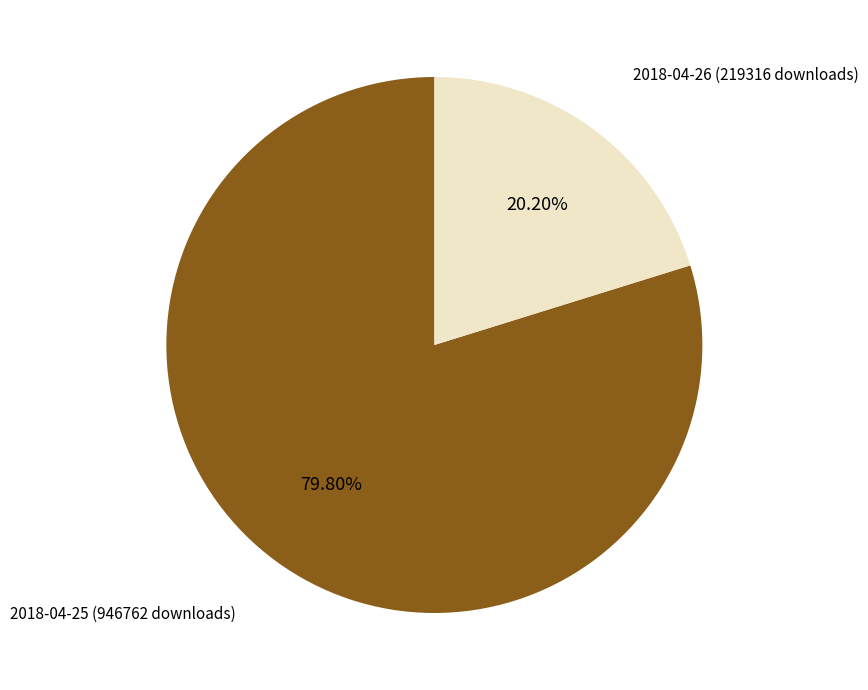

Approximately how many times larger is the value at 2018-04-26 (219316 downloads) compared to 2018-04-25 (946762 downloads)?

0.3